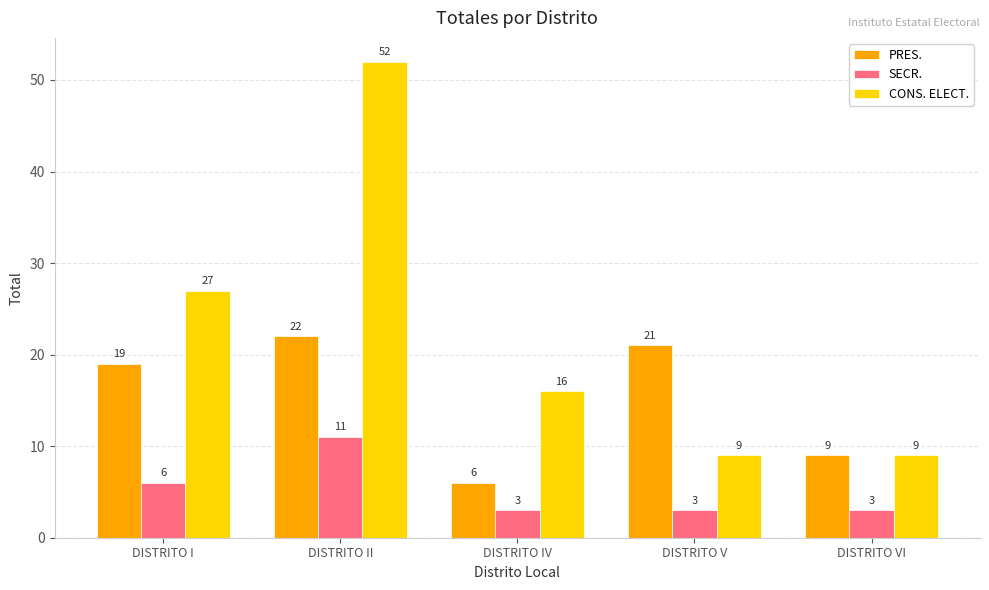

How many series are shown in this chart?

3